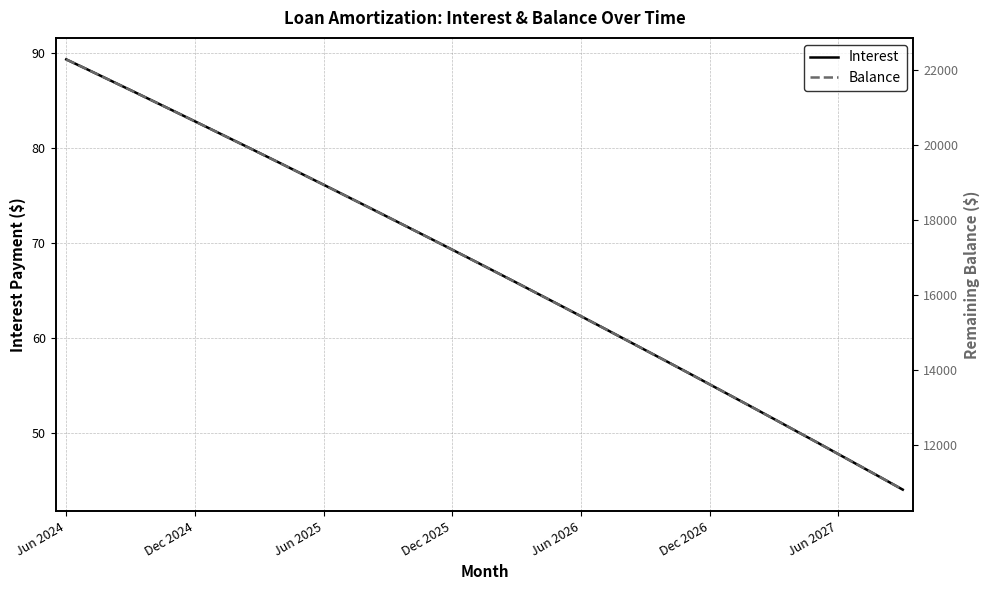

What is the minimum value shown in the chart?

44.1